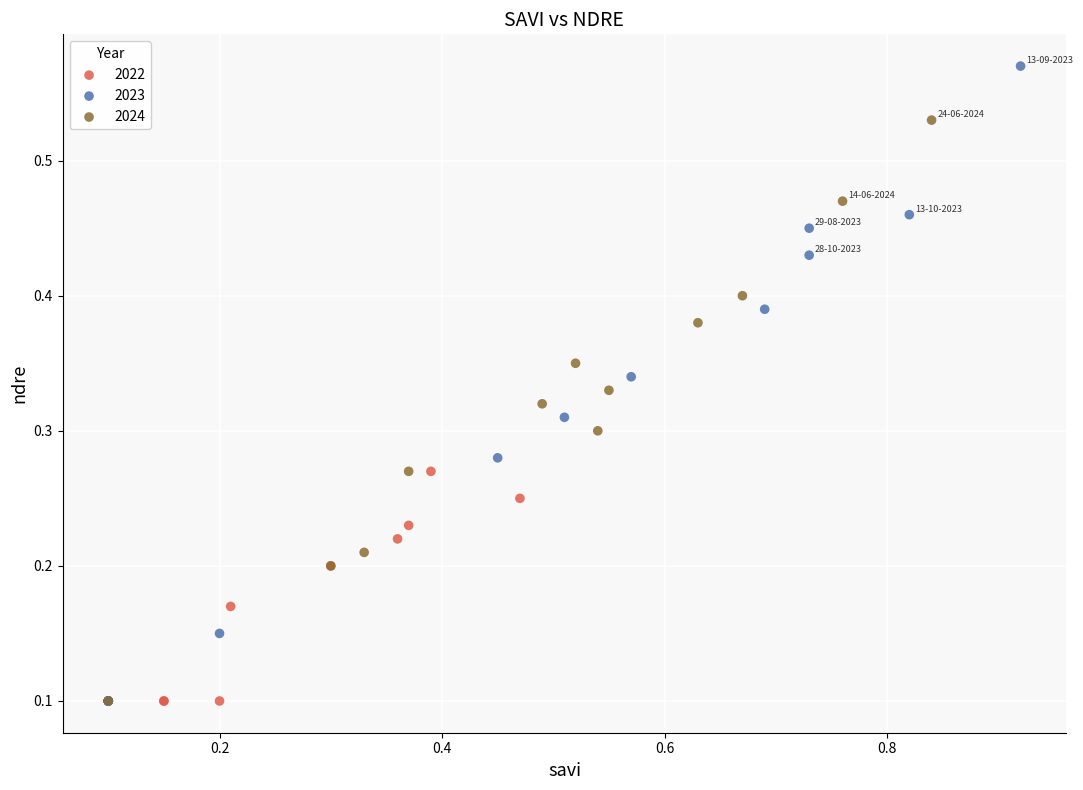

Which series has the widest spread of Y values?

2023